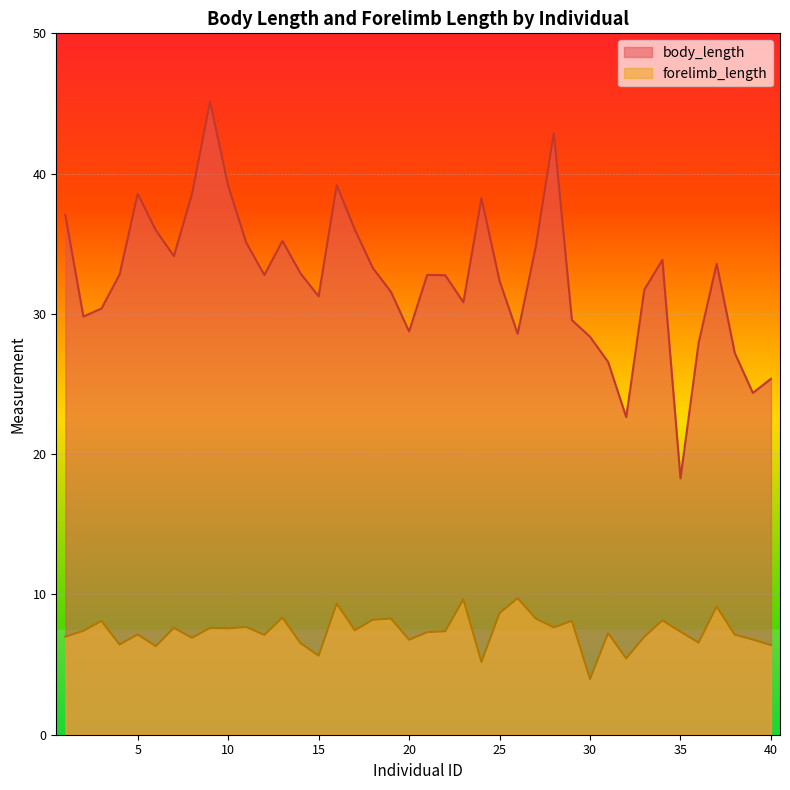

Reading left to right, list all the values displayed in this chart.

body_length: 37.0	29.8	30.4	32.8	38.6	36.0	34.1	38.5	45.1	39.1	35.1	32.8	35.2	32.9	31.3	39.2	36.0	33.3	31.6	28.7	32.8	32.8	30.8	38.2	32.4	28.6	34.8	42.9	29.6	28.4	26.6	22.6	31.7	33.8	18.3	27.9	33.6	27.2	24.4	25.4
forelimb_length: 7.0	7.4	8.1	6.4	7.1	6.3	7.6	6.9	7.6	7.6	7.7	7.1	8.4	6.5	5.6	9.4	7.4	8.2	8.3	6.8	7.3	7.4	9.7	5.2	8.7	9.7	8.3	7.6	8.1	4.0	7.2	5.4	7.0	8.2	7.3	6.6	9.1	7.1	6.8	6.4